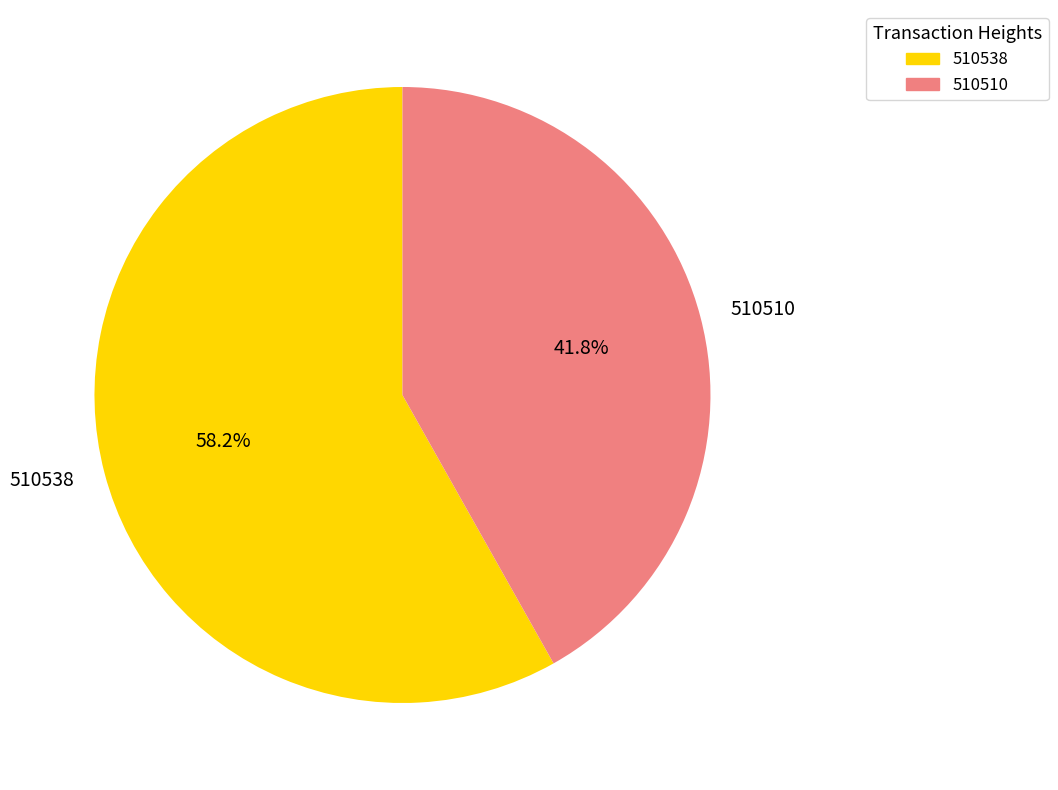

How many segments does this pie chart have?

2